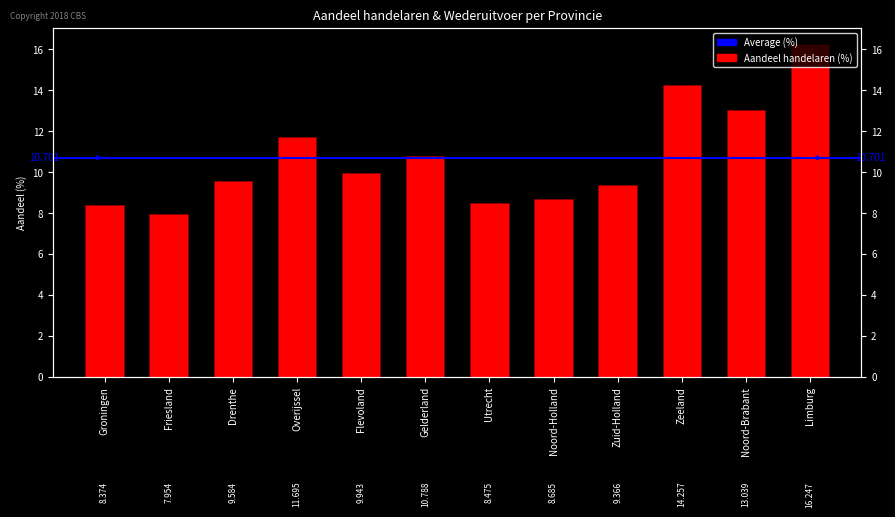

What is the difference between the maximum and minimum values?

8.3